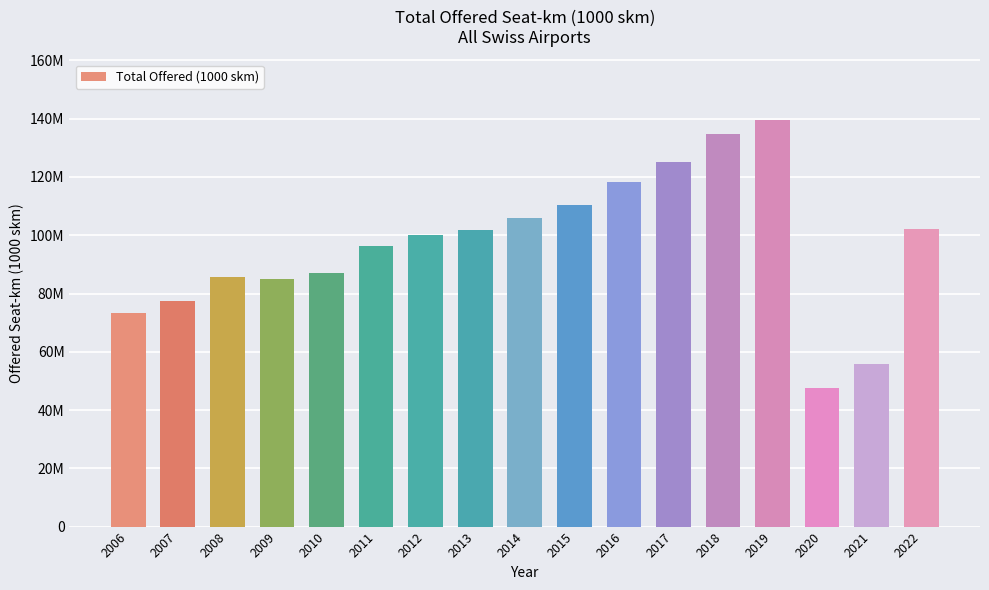

Are the bars horizontal?

No